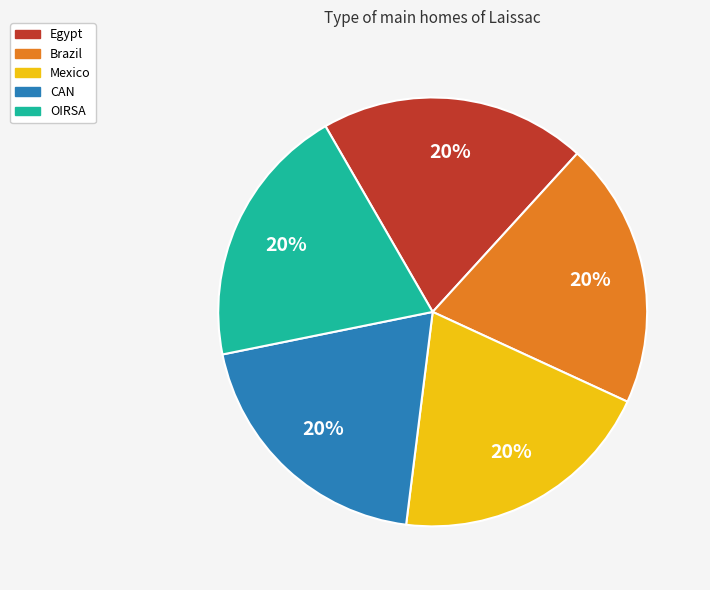

Is there a majority slice in this chart?

No